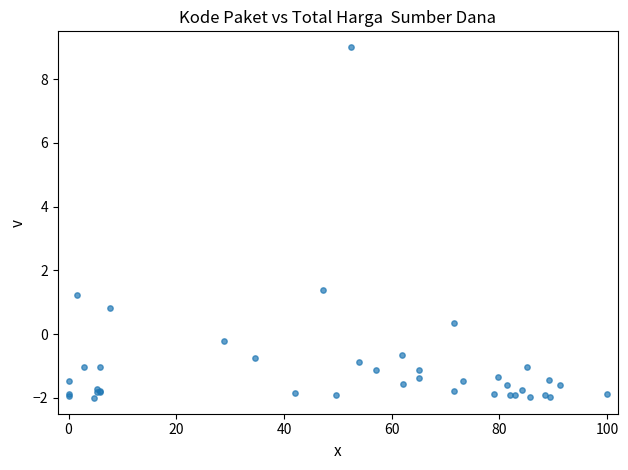

What Y value in the scatter plot is closest to 3?

1.4